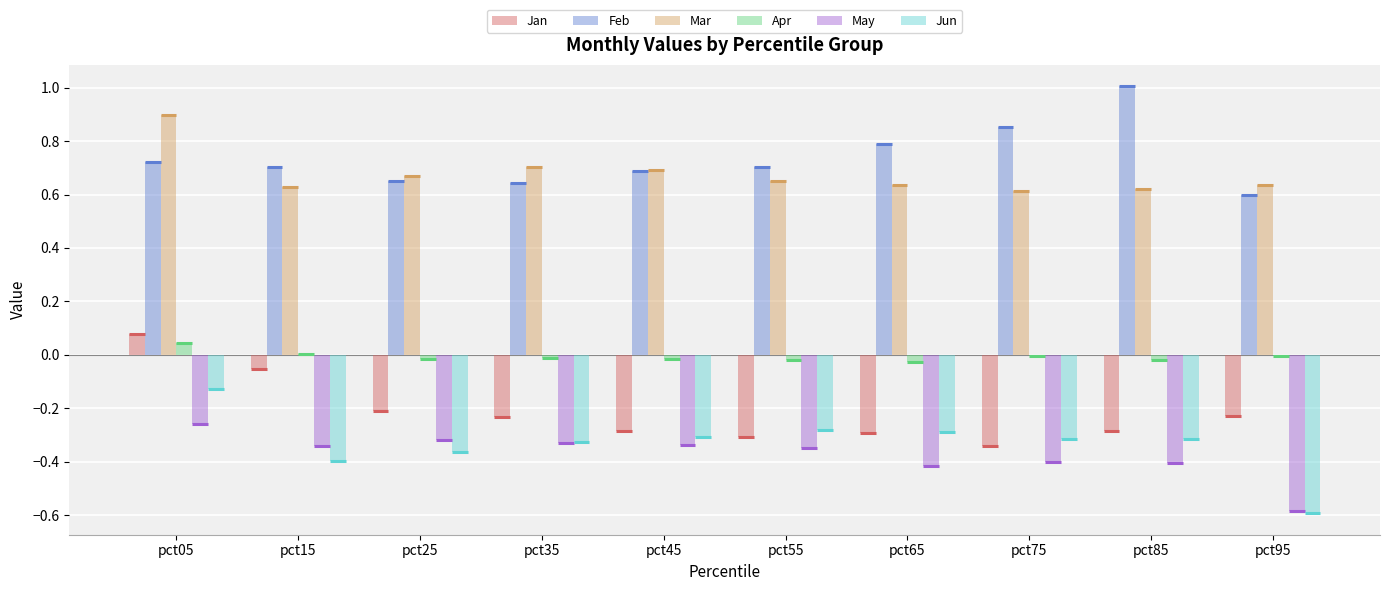

Which series changed the most between pct15 and pct35?

Jan